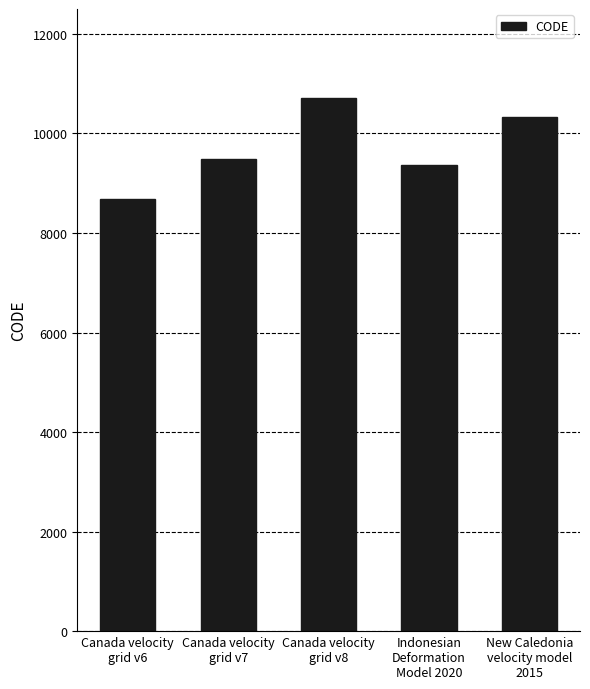

Rank the categories by value from lowest to highest.

Canada velocity
grid v6, Indonesian
Deformation
Model 2020, Canada velocity
grid v7, New Caledonia
velocity model
2015, Canada velocity
grid v8